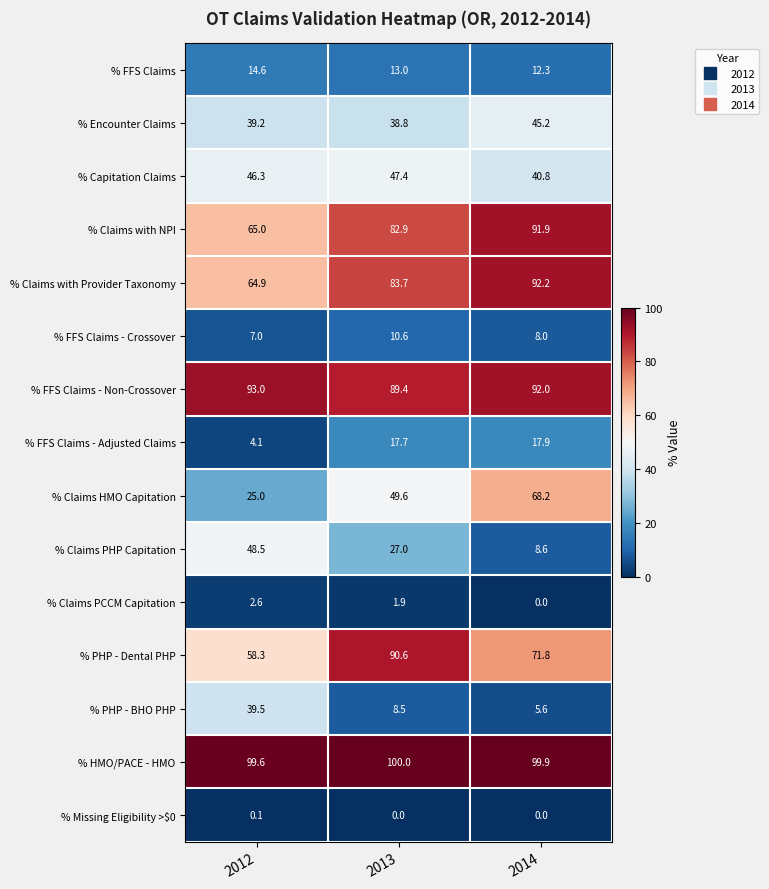

How many data points does each series have?

3